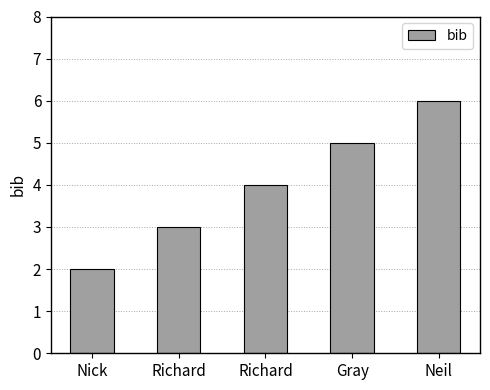

At which category does the chart reach its minimum across all series?

Nick